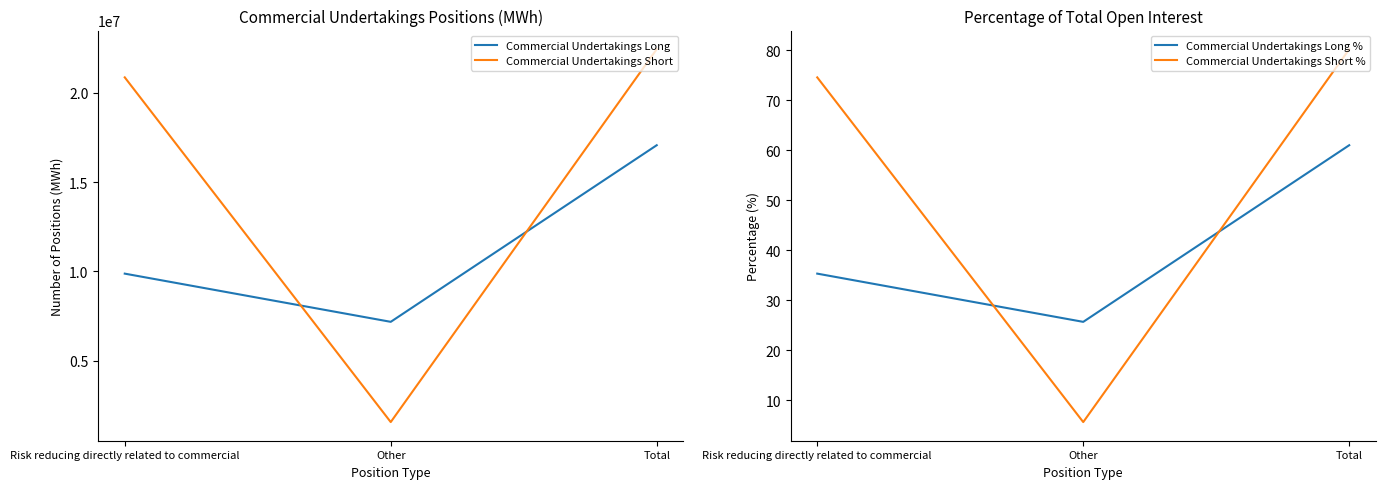

What is the difference between the Commercial Undertakings Long values at Total and Risk reducing directly related to commercial?

7183550